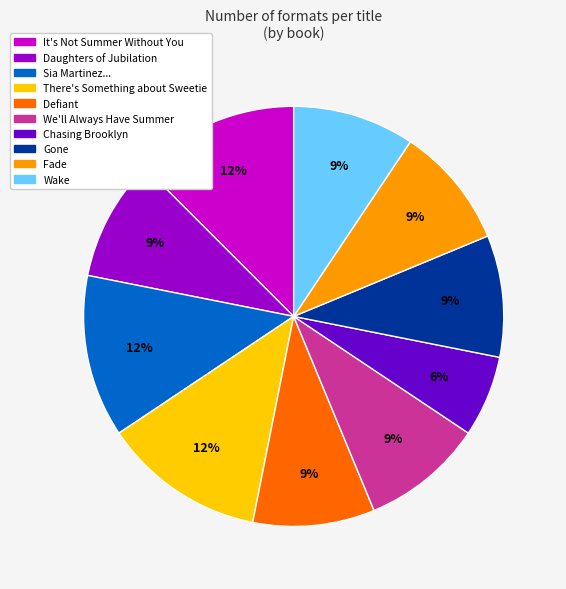

To the nearest percent, what is the average slice percentage?

10%